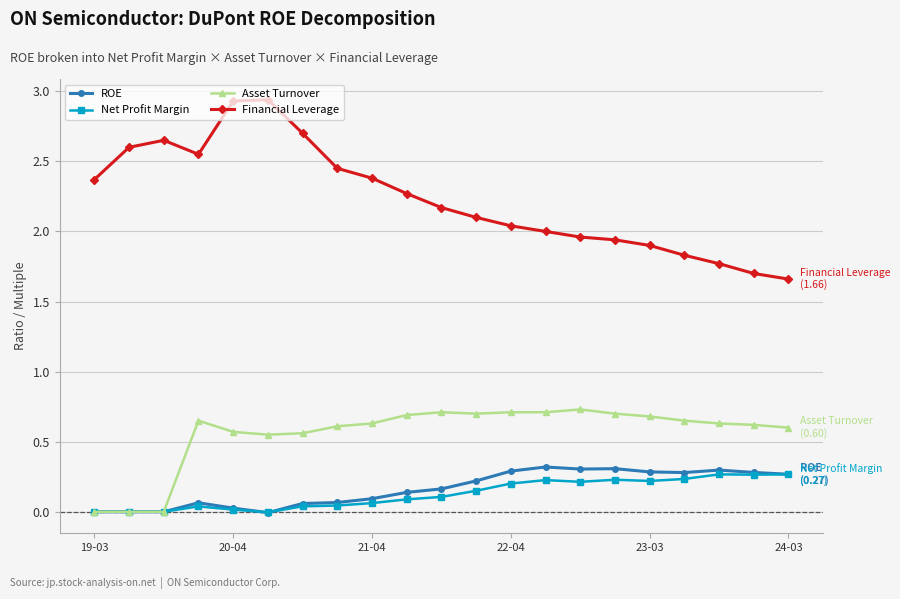

True or false: ROE and Financial Leverage cross at least once.

False